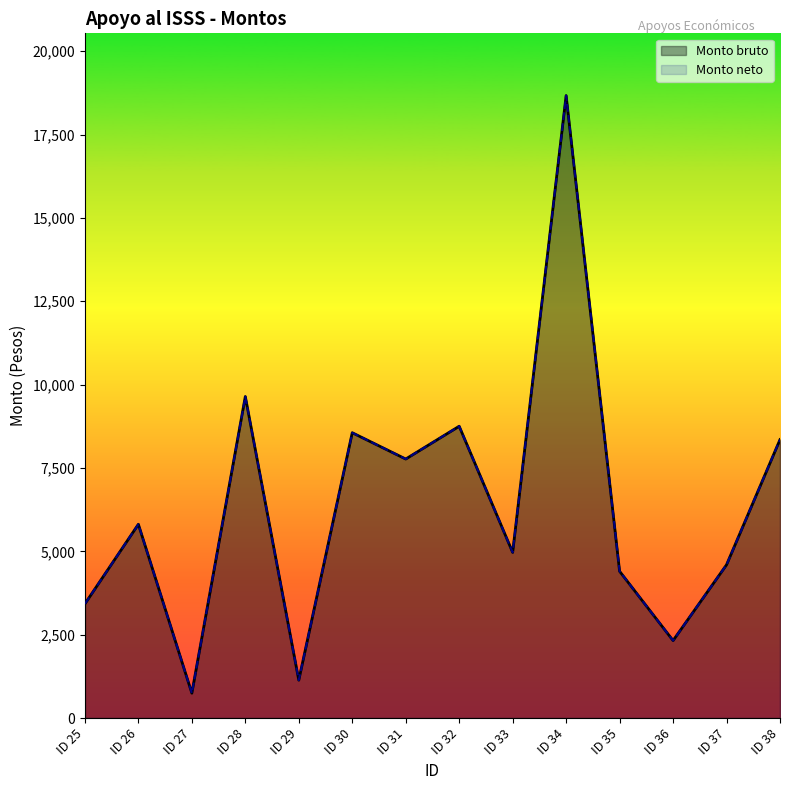

Is the value of Monto bruto at 33 greater than the value of Monto neto at 27?

Yes